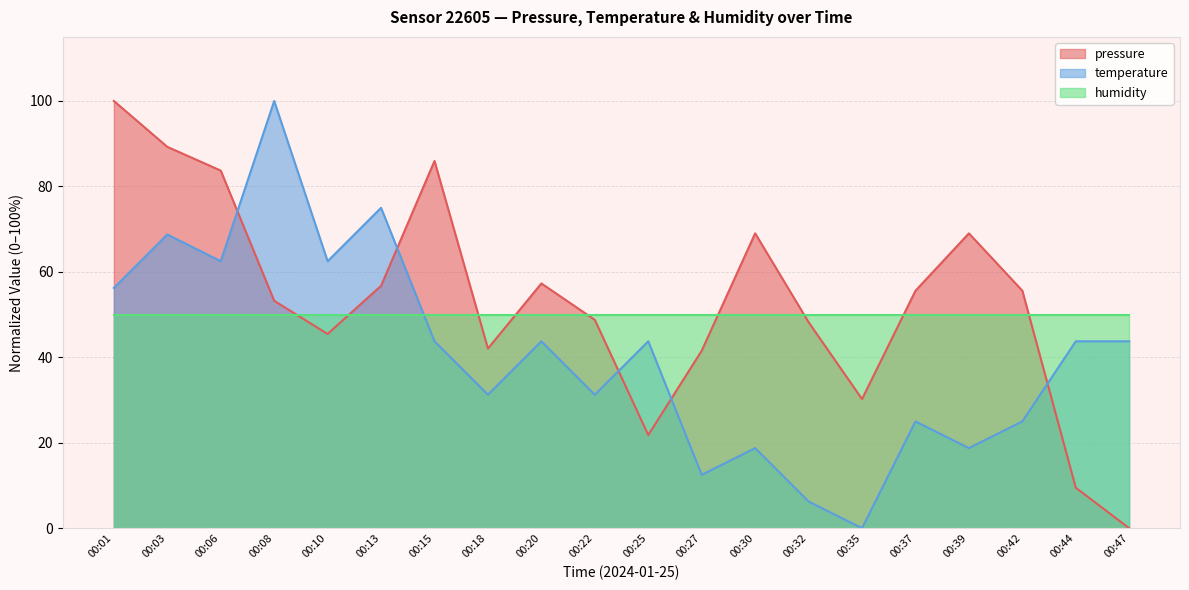

At which category does pressure reach its first local peak?

00:15